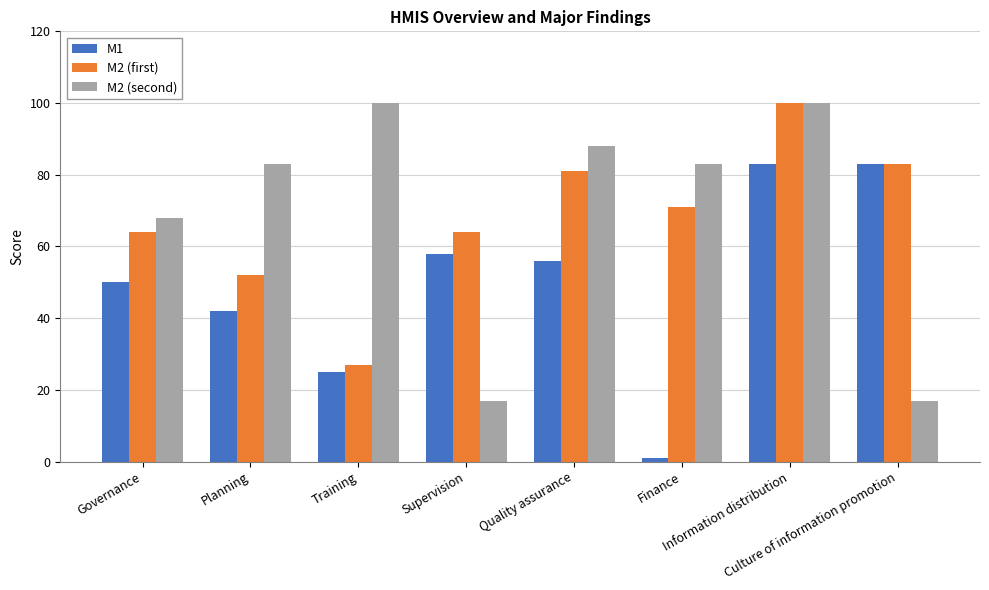

What is the total value across all series at Supervision?

139